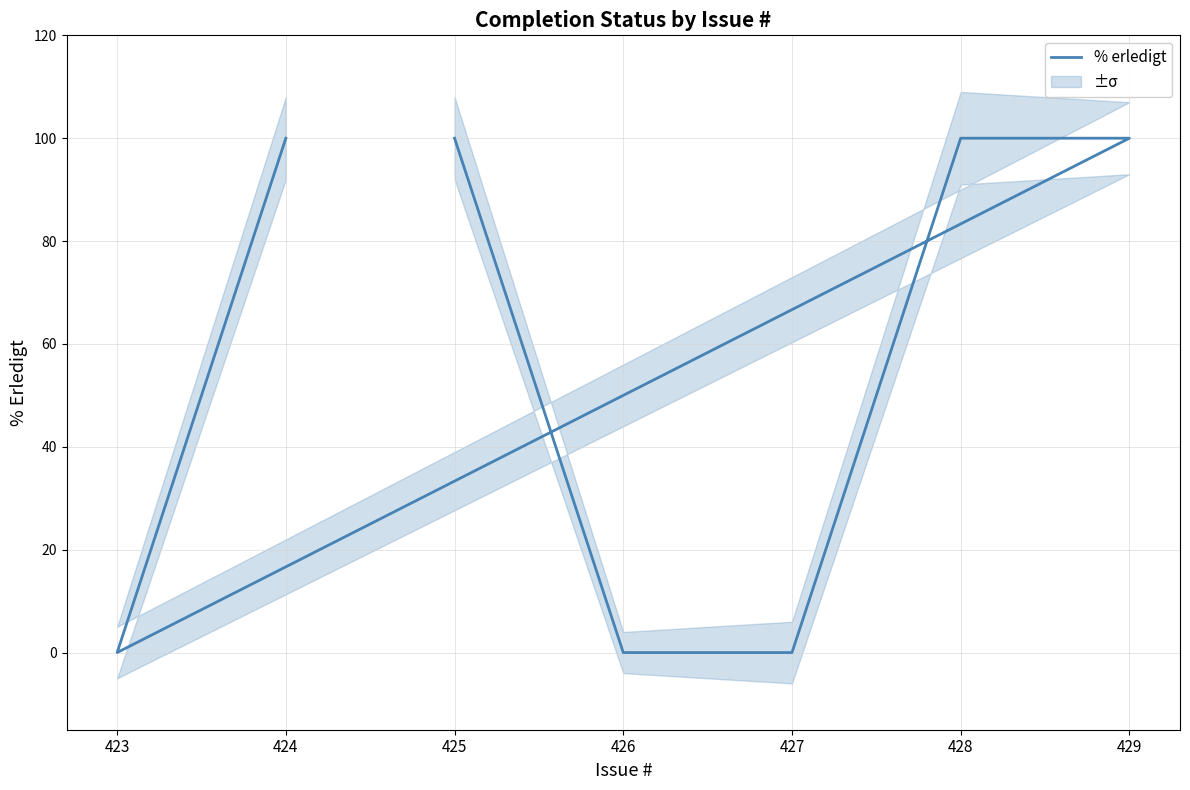

Which has a higher value, 424 or 429?

424